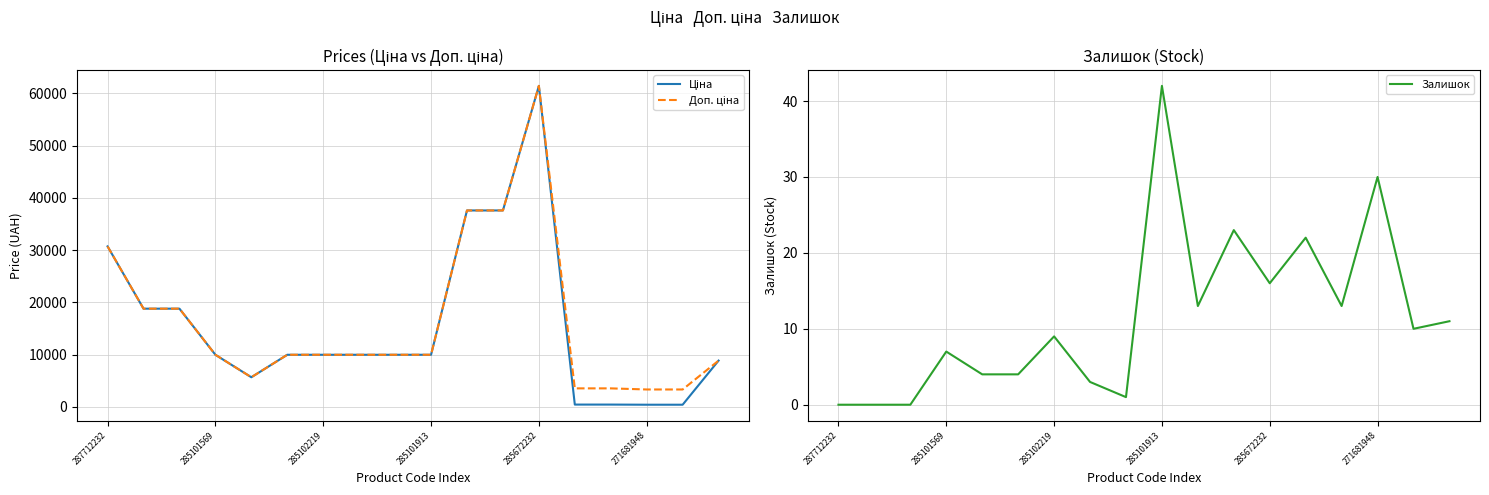

Is it true that Залишок equals 51 at 271681948?

False